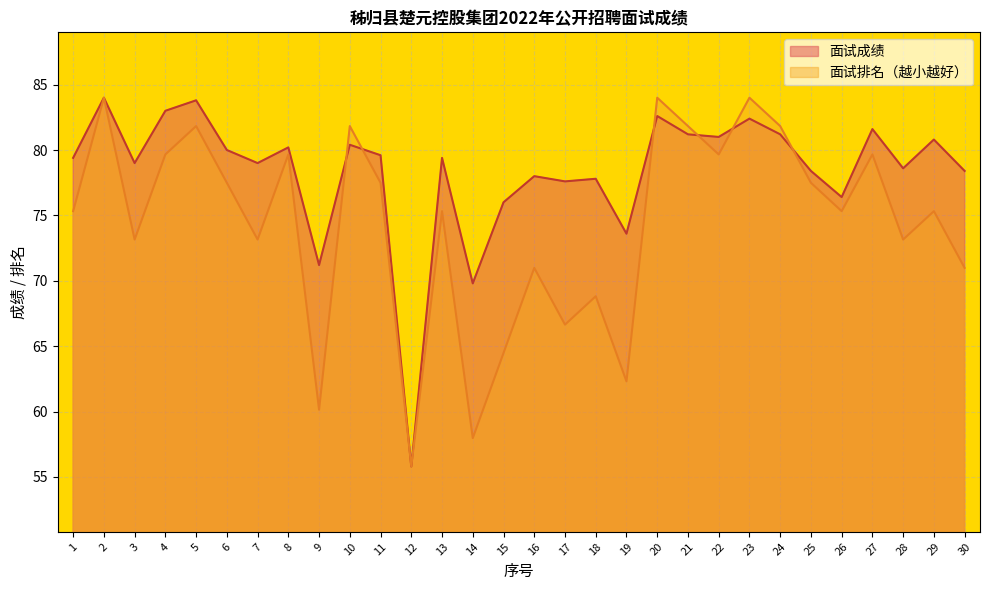

At how many categories does at least one series exceed 61?

29